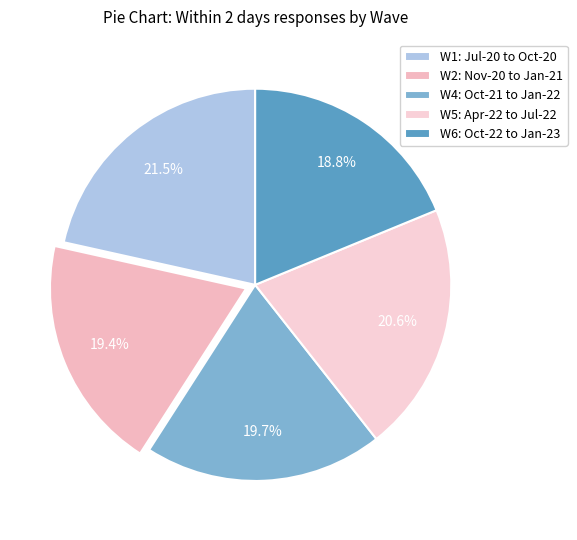

How many slices are in this pie chart?

5